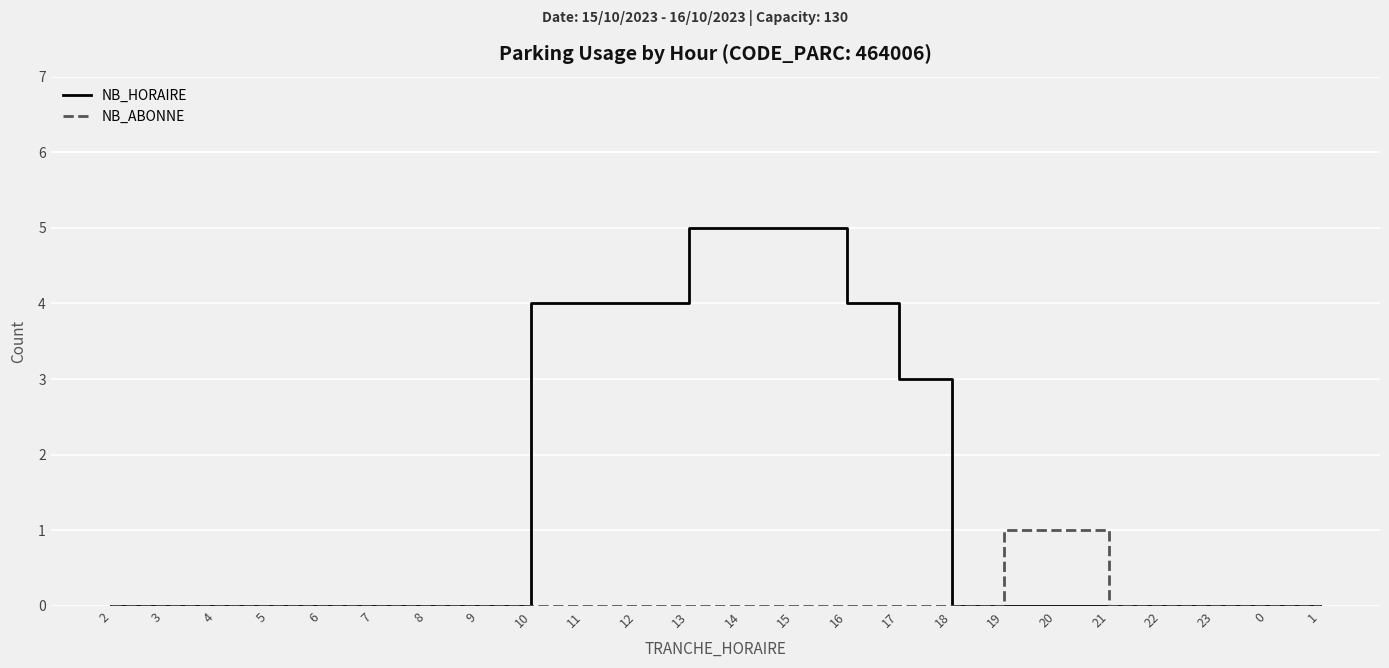

What is the difference between the maximum and minimum values in the NB_ABONNE series?

1